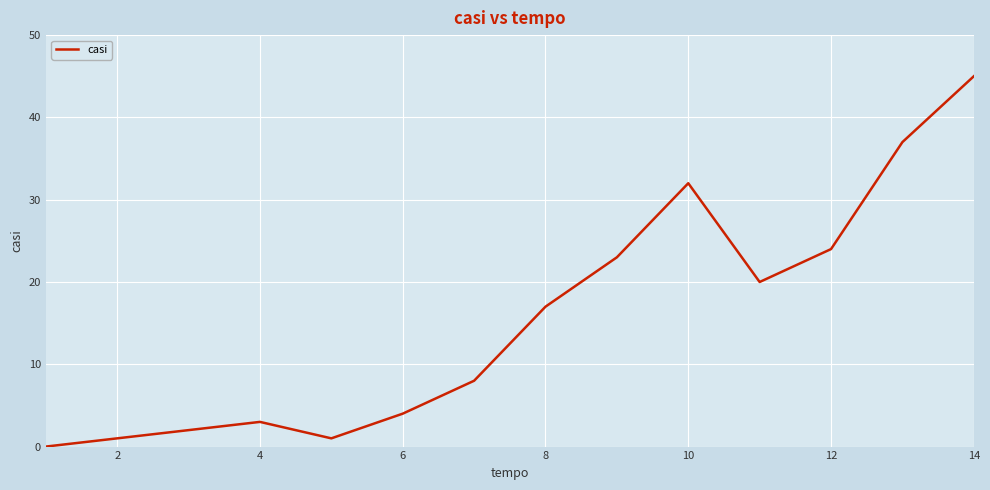

How many values are above zero?

13